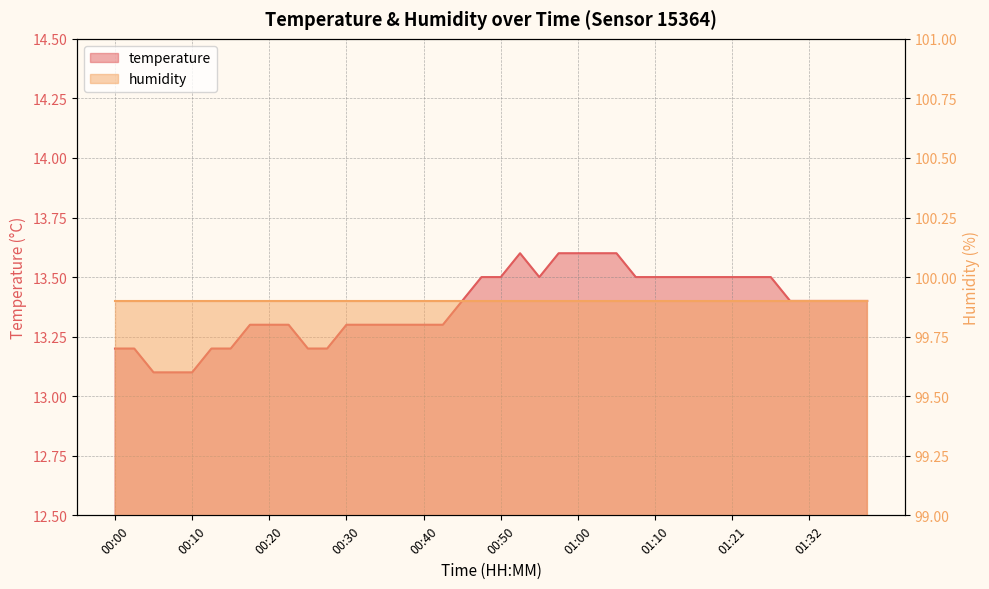

Reading left to right, what are all the values shown in this chart?

00:00=13.2	00:03=13.2	00:05=13.1	00:08=13.1	00:10=13.1	00:13=13.2	00:15=13.2	00:18=13.3	00:20=13.3	00:23=13.3	00:25=13.2	00:28=13.2	00:30=13.3	00:33=13.3	00:35=13.3	00:38=13.3	00:40=13.3	00:42=13.3	00:45=13.4	00:48=13.5	00:50=13.5	00:53=13.6	00:55=13.5	00:58=13.6	01:00=13.6	01:02=13.6	01:05=13.6	01:07=13.5	01:10=13.5	01:13=13.5	01:16=13.5	01:18=13.5	01:21=13.5	01:24=13.5	01:26=13.5	01:29=13.4	01:32=13.4	01:34=13.4	01:37=13.4	01:39=13.4